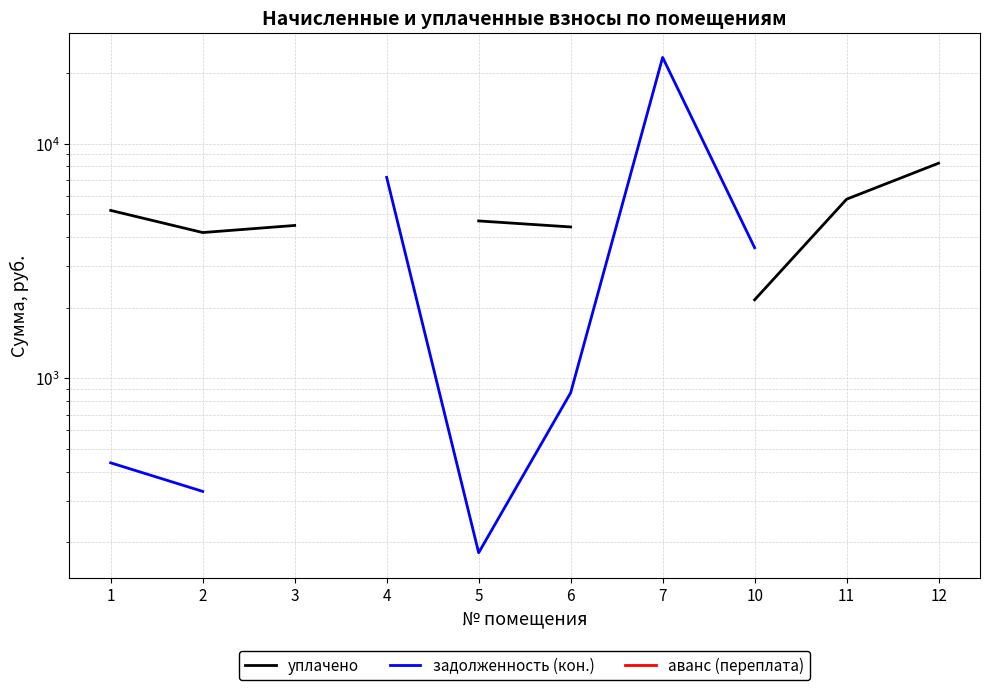

The уплачено series shows 1181.4 at 10. True or false?

False